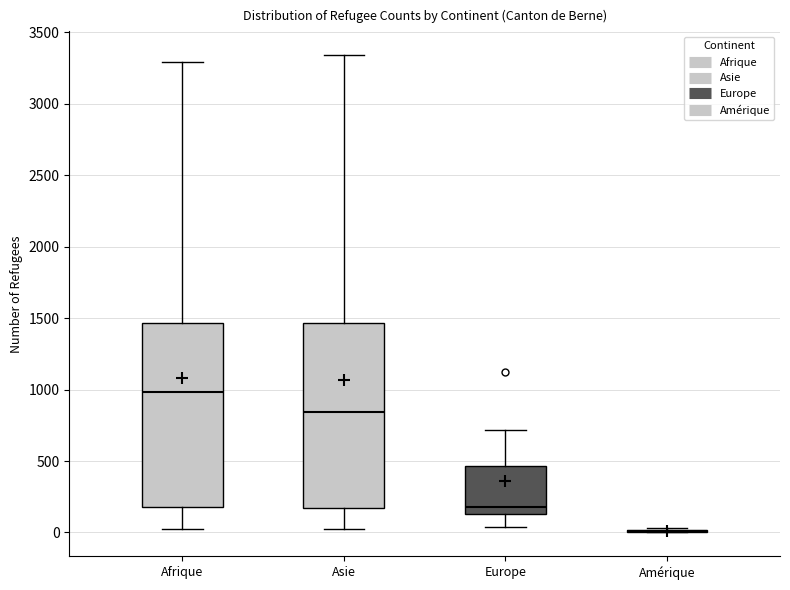

Where does the lower whisker of the box for Afrique end on the y-axis? The values are not printed on the chart, so give them approximately, as read against the axis.

0